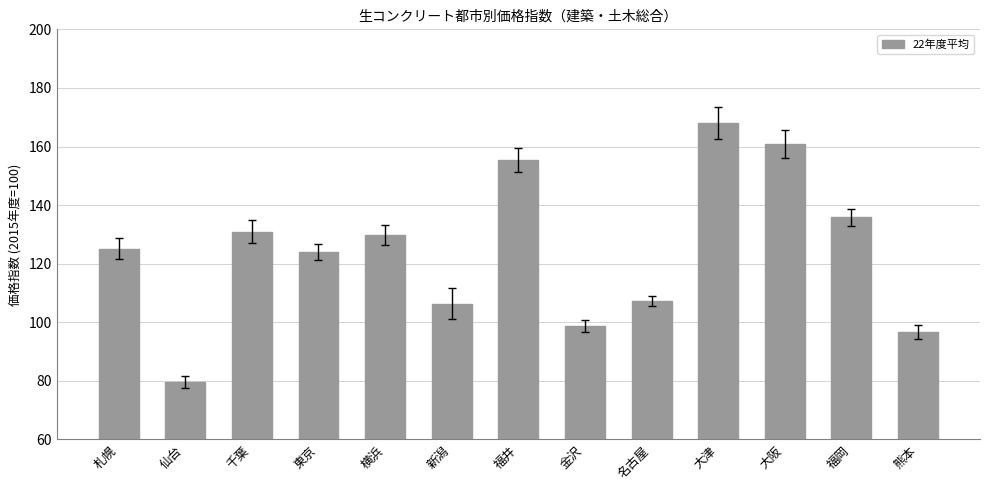

What is the minimum value shown in the chart?

79.7